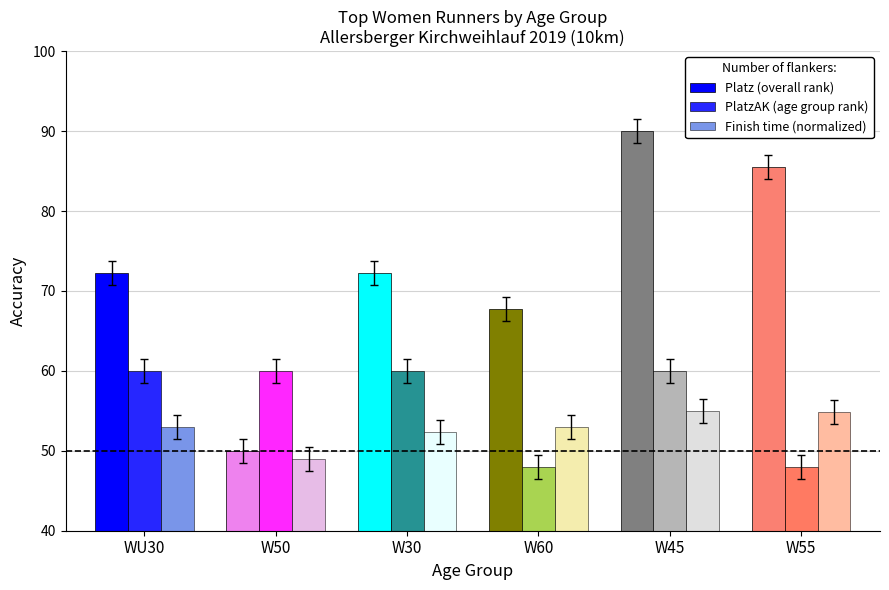

What is the difference between the highest and lowest values at WU30?

19.2